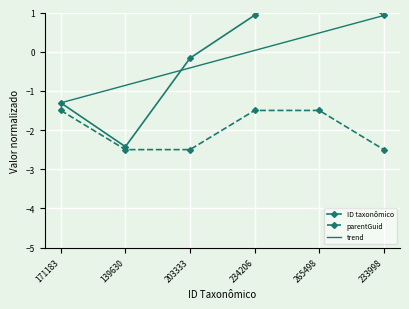

Which has a higher value, 139630 or 234206?

234206